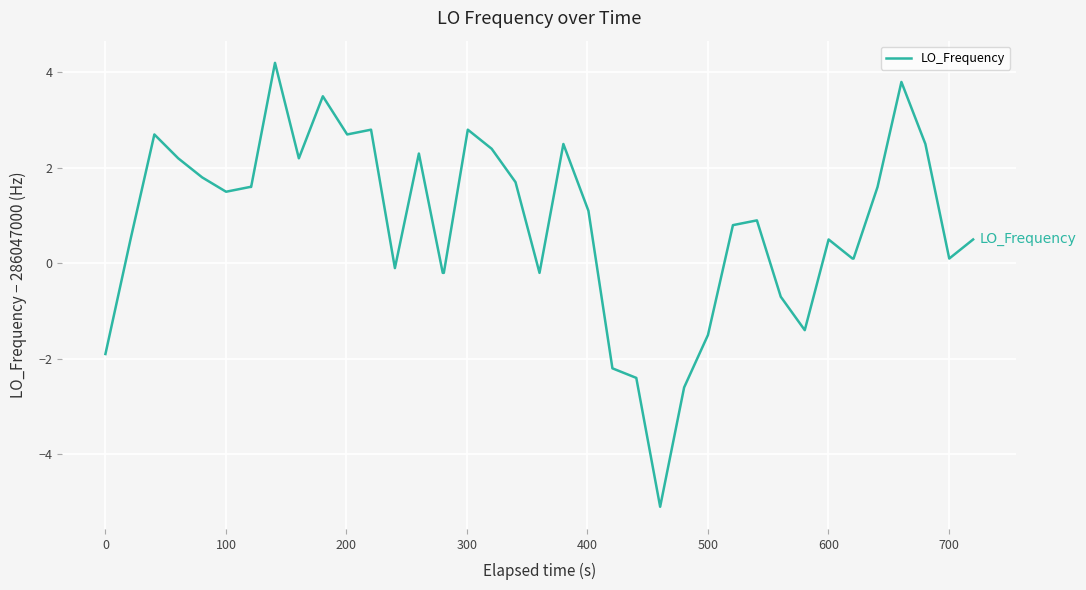

What is the average value?

0.8